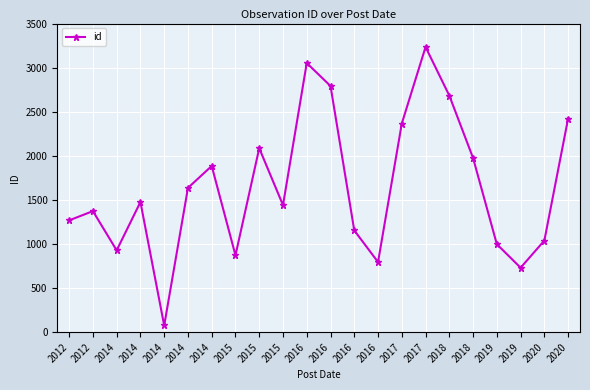

Is this an area chart (filled region under the line)?

No